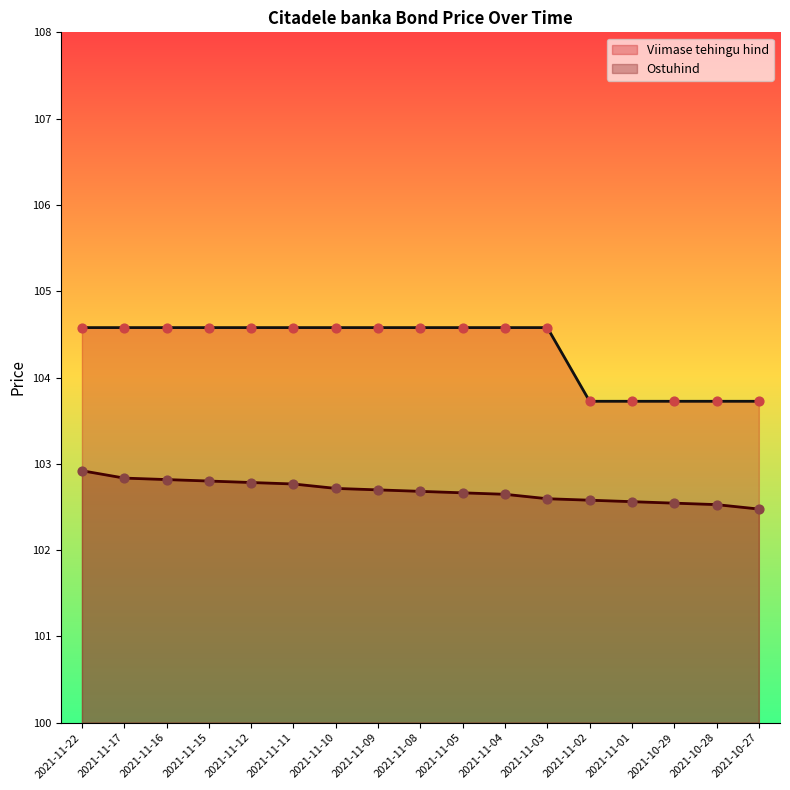

Which series has the widest spread of Y values?

Viimase tehingu hind